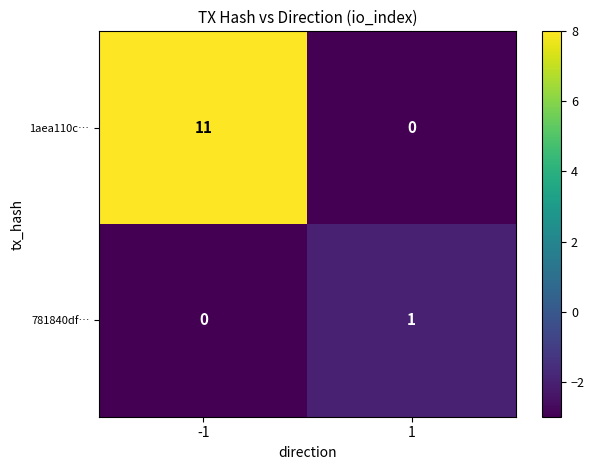

What is the difference between the highest and lowest values at 1?

1